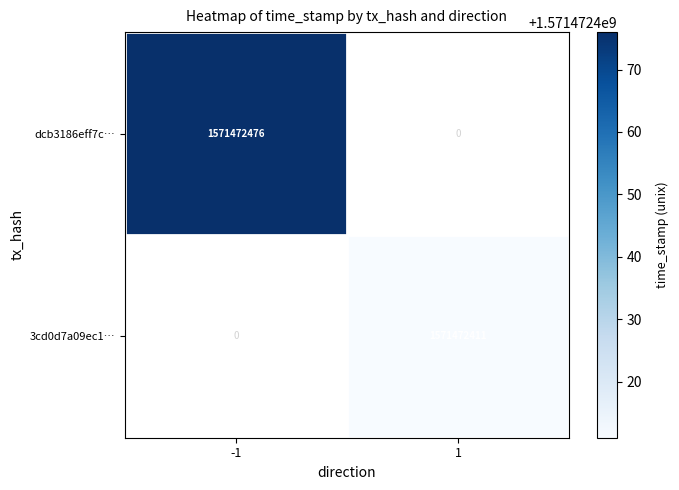

The dcb3186eff7c96f2e57df3ff18002dda9e3ea77 series shows 2826219057 at -1. True or false?

False